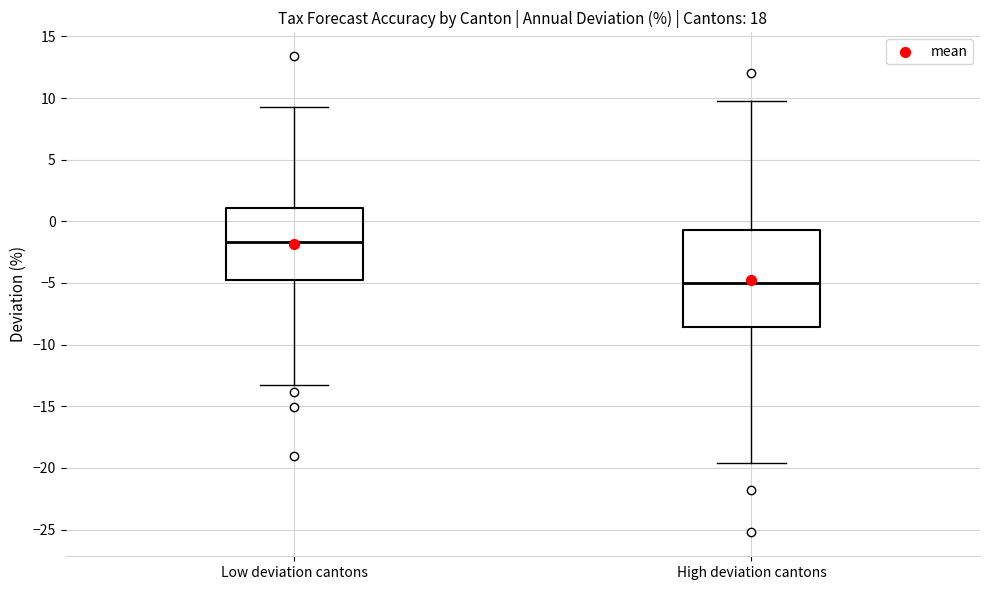

Comparing the boxes themselves (not the whiskers), which one is the tallest?

High deviation cantons